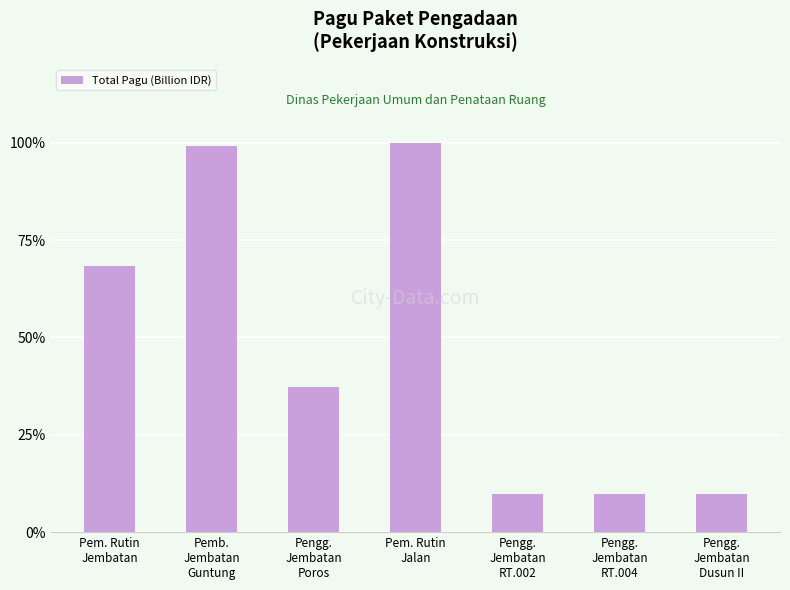

Are the bars horizontal?

No